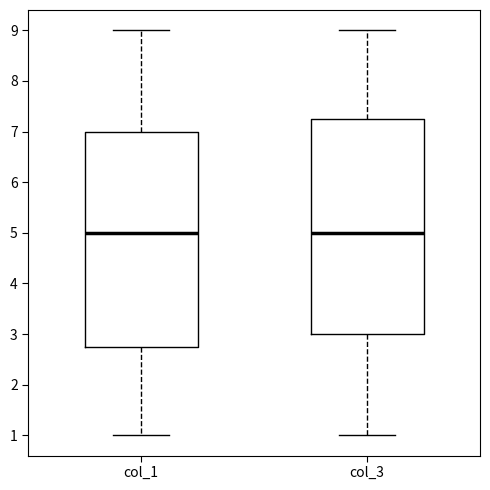

Where is the upper edge of the box for col_1 on the y-axis? The values are not printed on the chart, so give them approximately, as read against the axis.

7.0